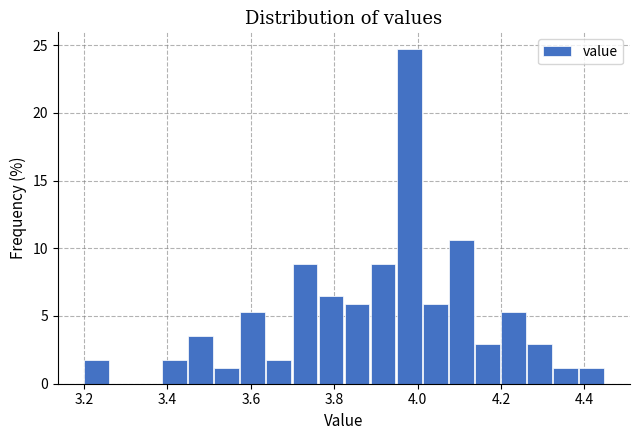

Around what value on the x-axis is the tallest bar? Give the approximate position of its centre, as read against the axis.

3.98